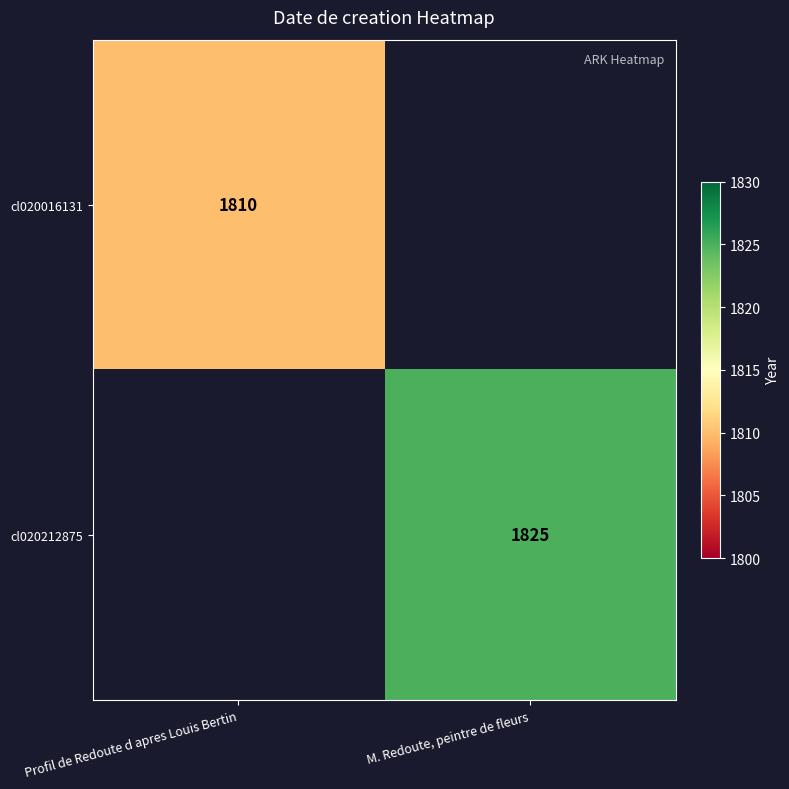

Is the value of cl020212875 at M. Redoute, peintre de fleurs greater than the value of cl020016131 at Profil de Redoute d apres Louis Bertin?

Yes